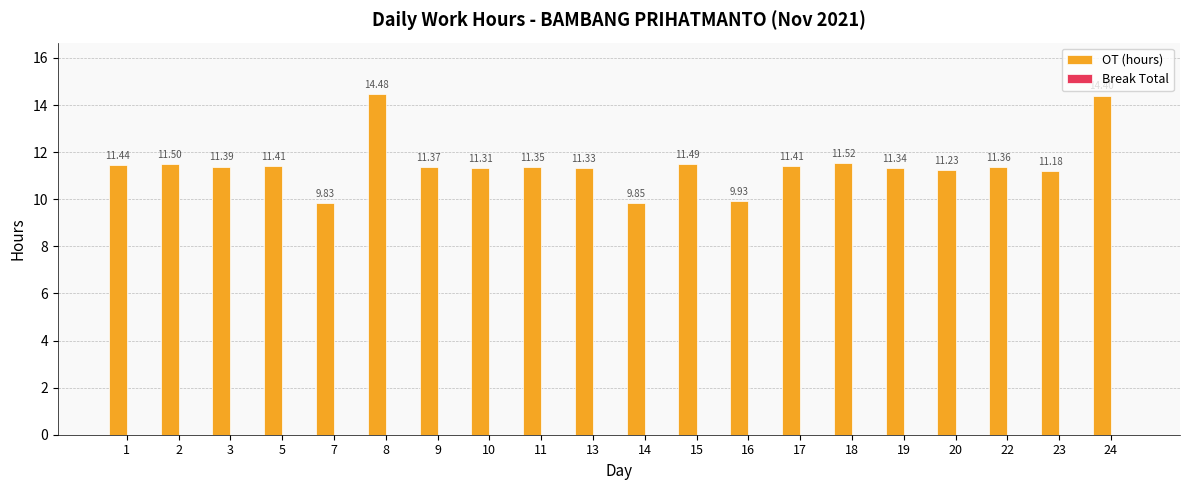

What is the difference between the second highest and minimum values?

4.6